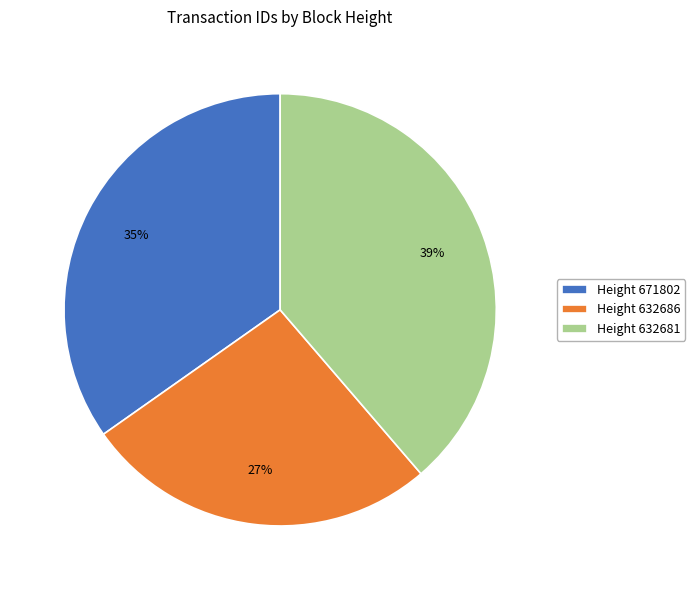

Between Height 632681 and Height 632686, which is larger?

Height 632681